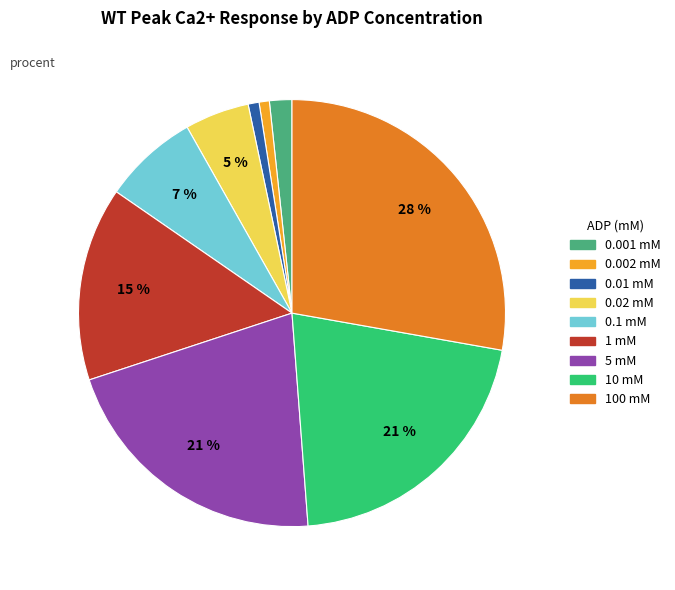

How many slices are in this pie chart?

9